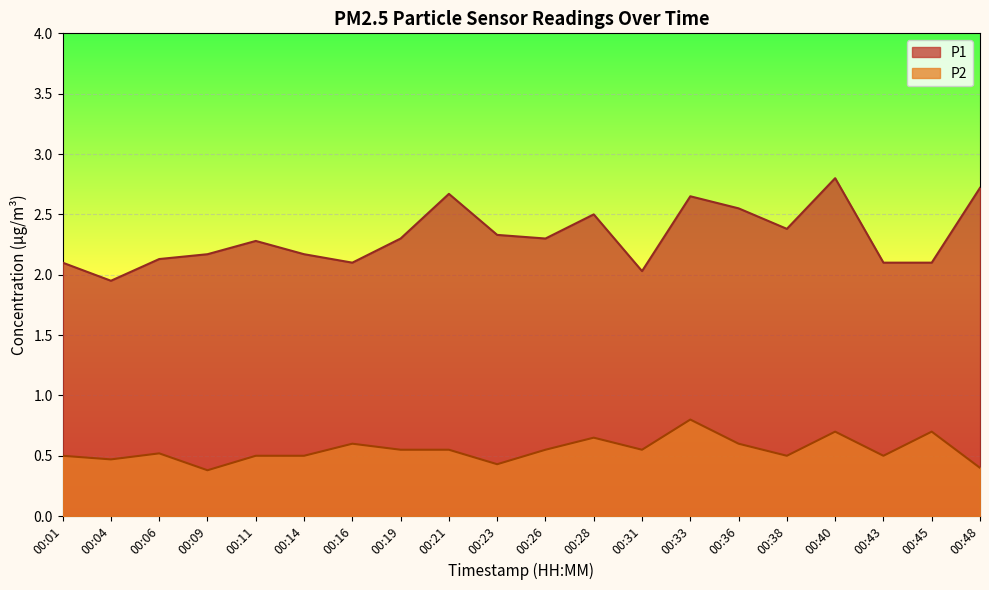

List the labels in order of P1 value, smallest first.

00:04, 00:31, 00:01, 00:16, 00:43, 00:45, 00:06, 00:09, 00:14, 00:11, 00:19, 00:26, 00:23, 00:38, 00:28, 00:36, 00:33, 00:21, 00:48, 00:40